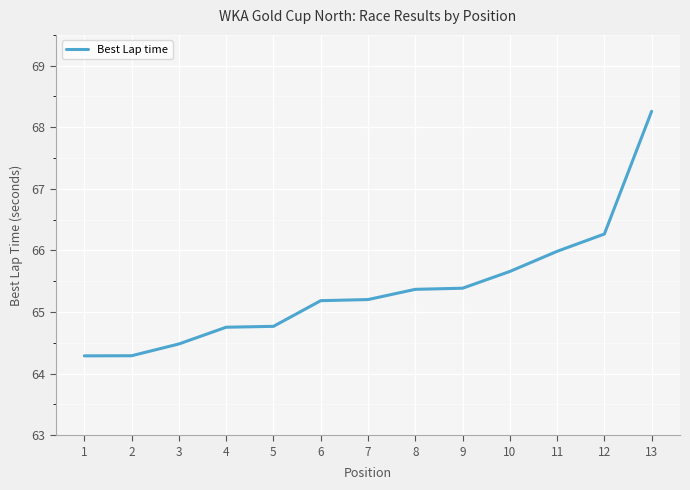

What is the difference between the maximum and minimum values?

4.0